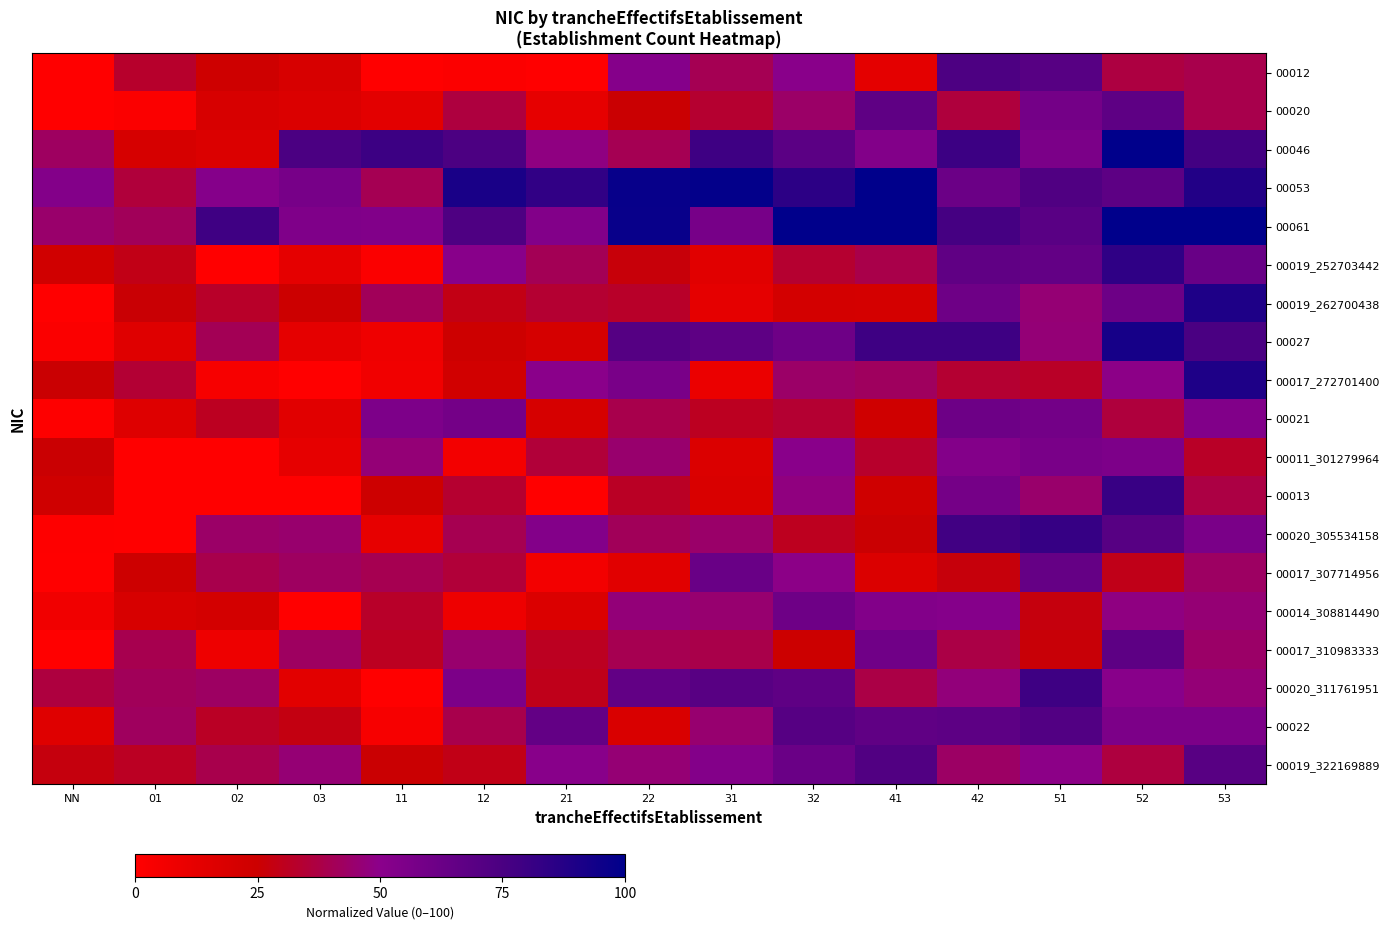

Which series changed the most between 01 and 51?

00020_305534158